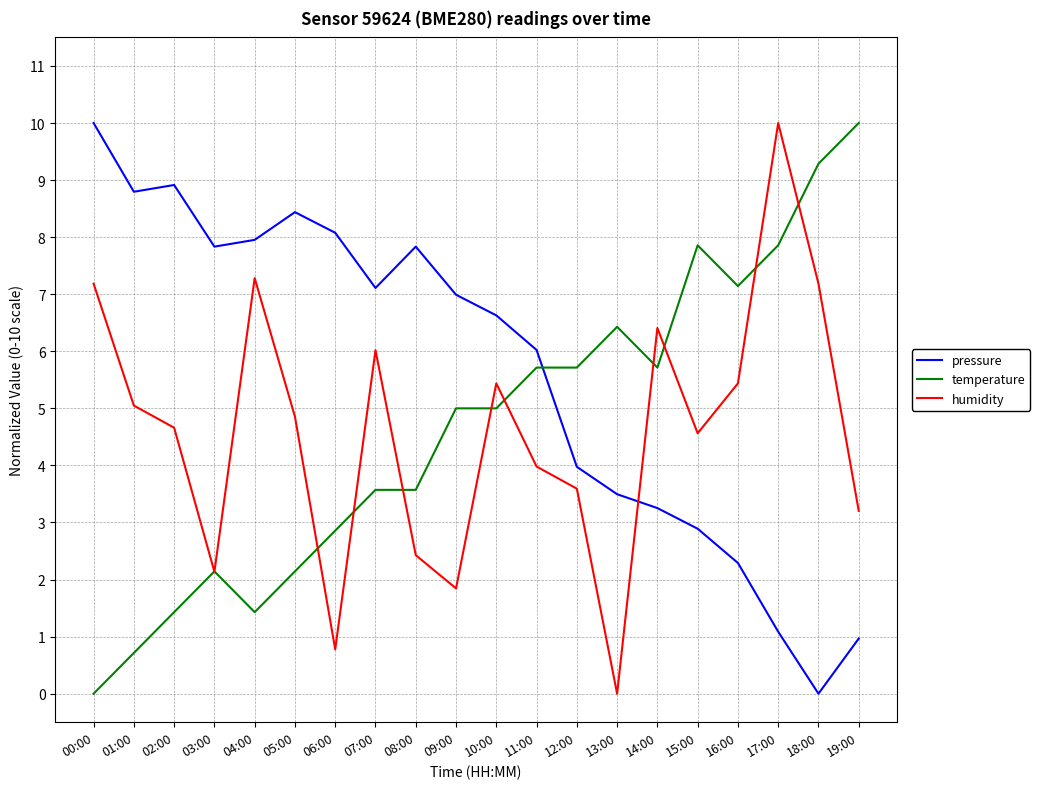

After their last crossing, which series has the higher values: humidity or temperature?

temperature